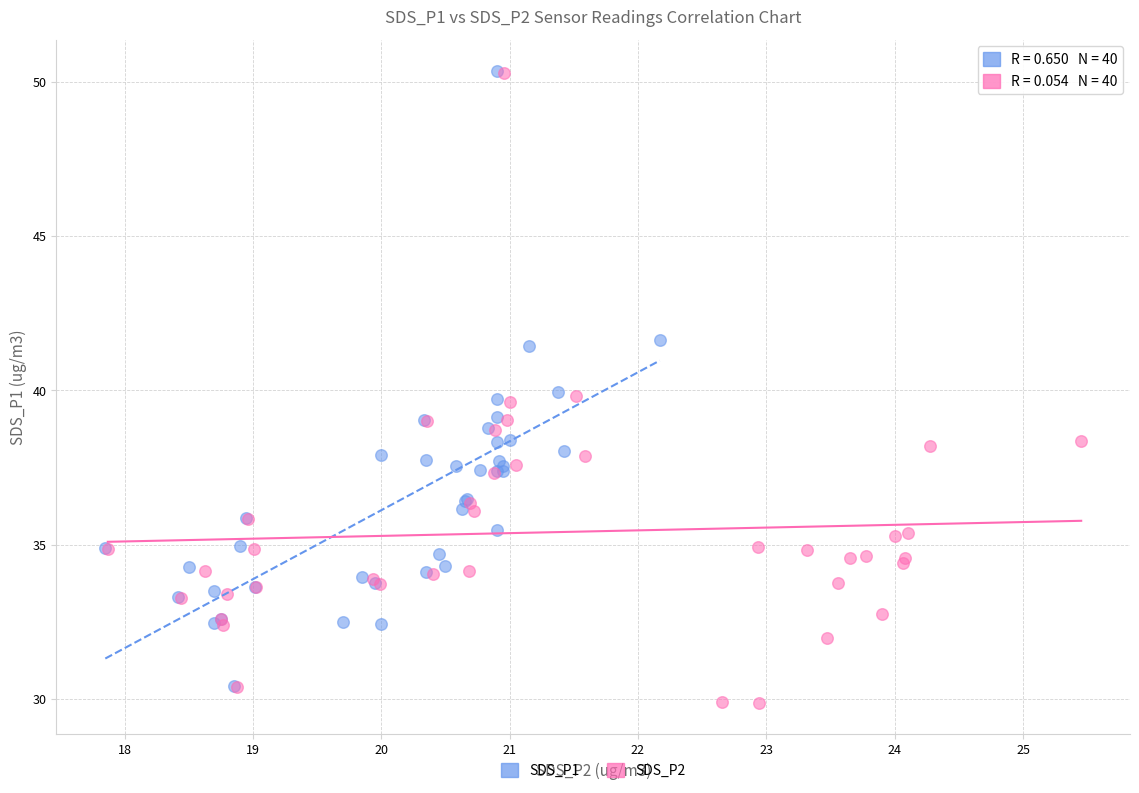

Which series reaches the minimum Y coordinate?

SDS_P2